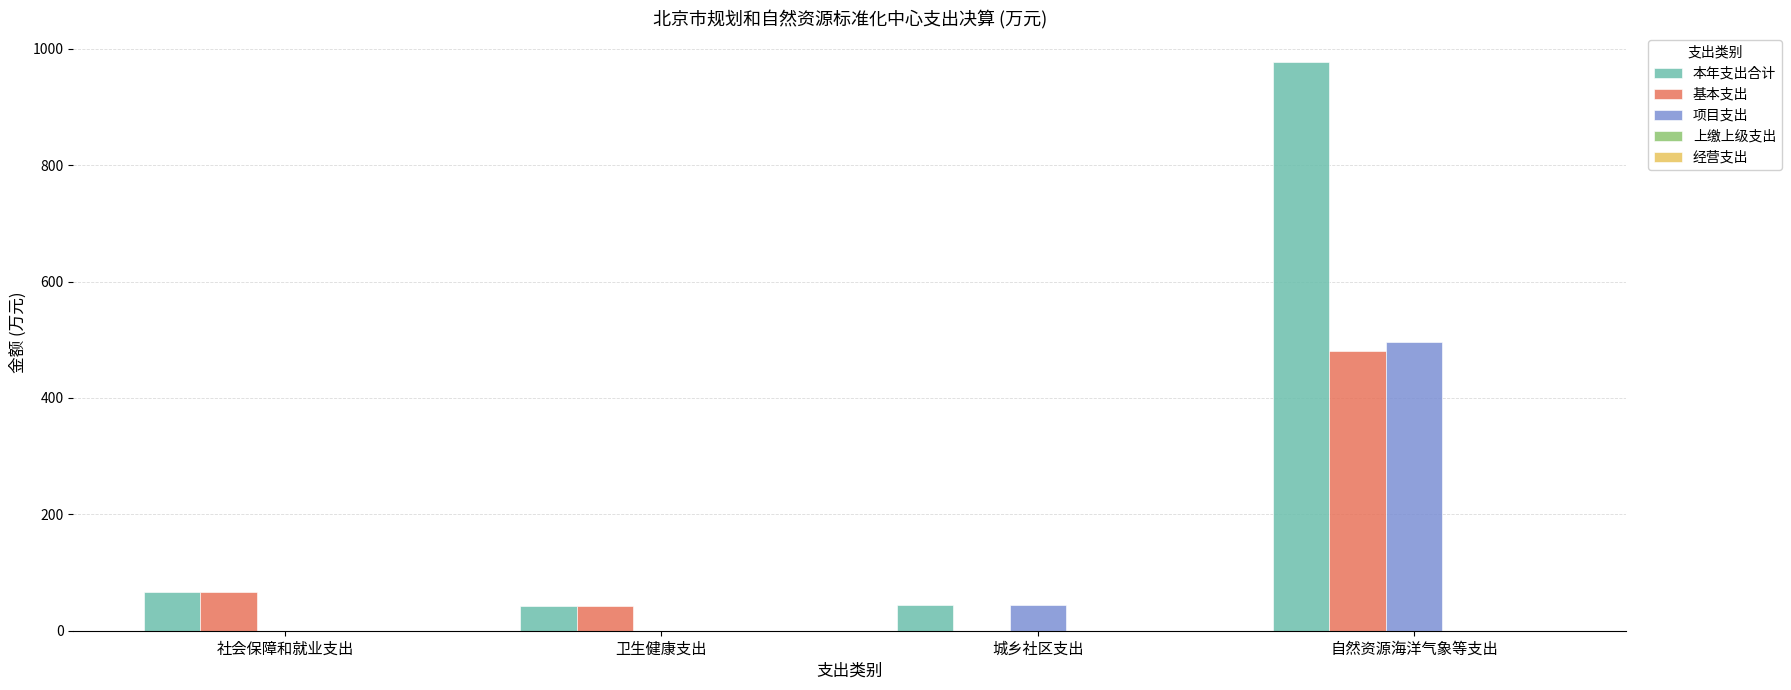

Is it true that 本年支出合计 equals 66.4 at 社会保障和就业支出?

True